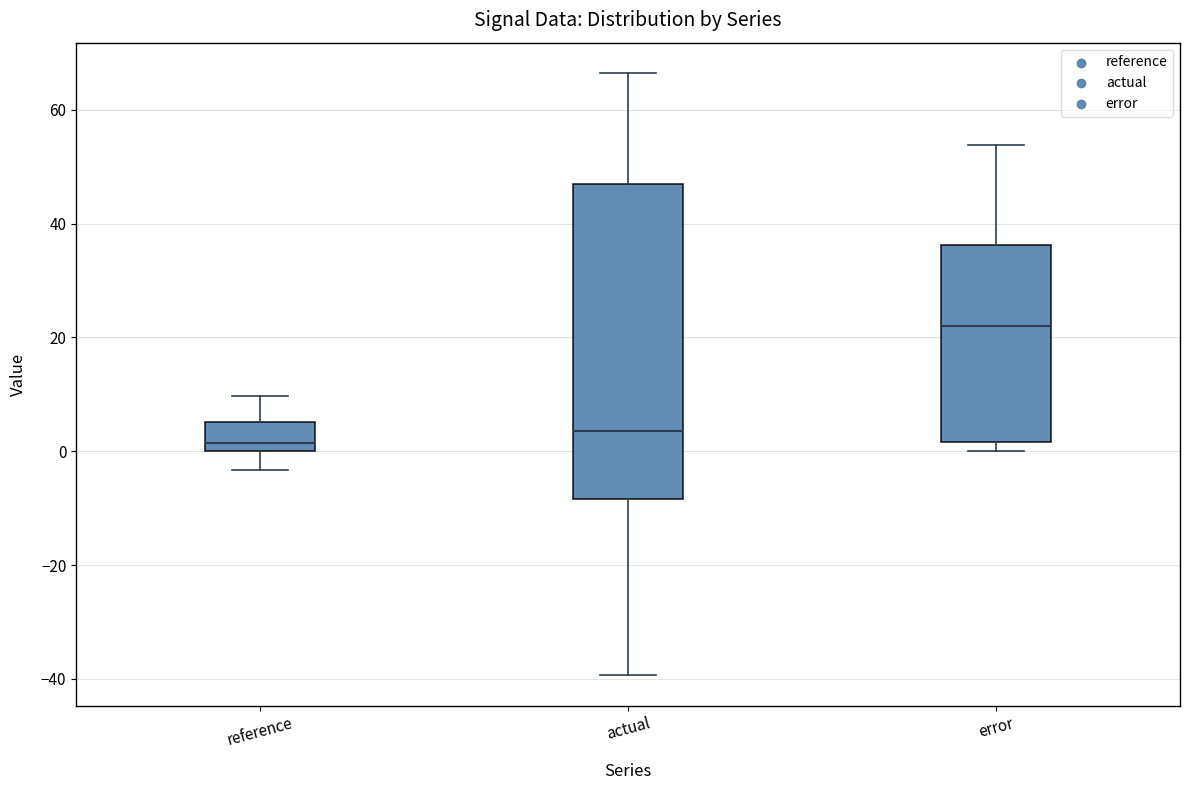

Reading left to right, read every box against the y-axis: the position of its median line, the range the box covers, and the ends of its whiskers. The values are not printed on the chart, so give them approximately, as read against the axis.

reference: median 2, box 0 to 6, whiskers -4 to 10
actual: median 4, box -8 to 46, whiskers -40 to 66
error: median 22, box 2 to 36, whiskers 0 to 54